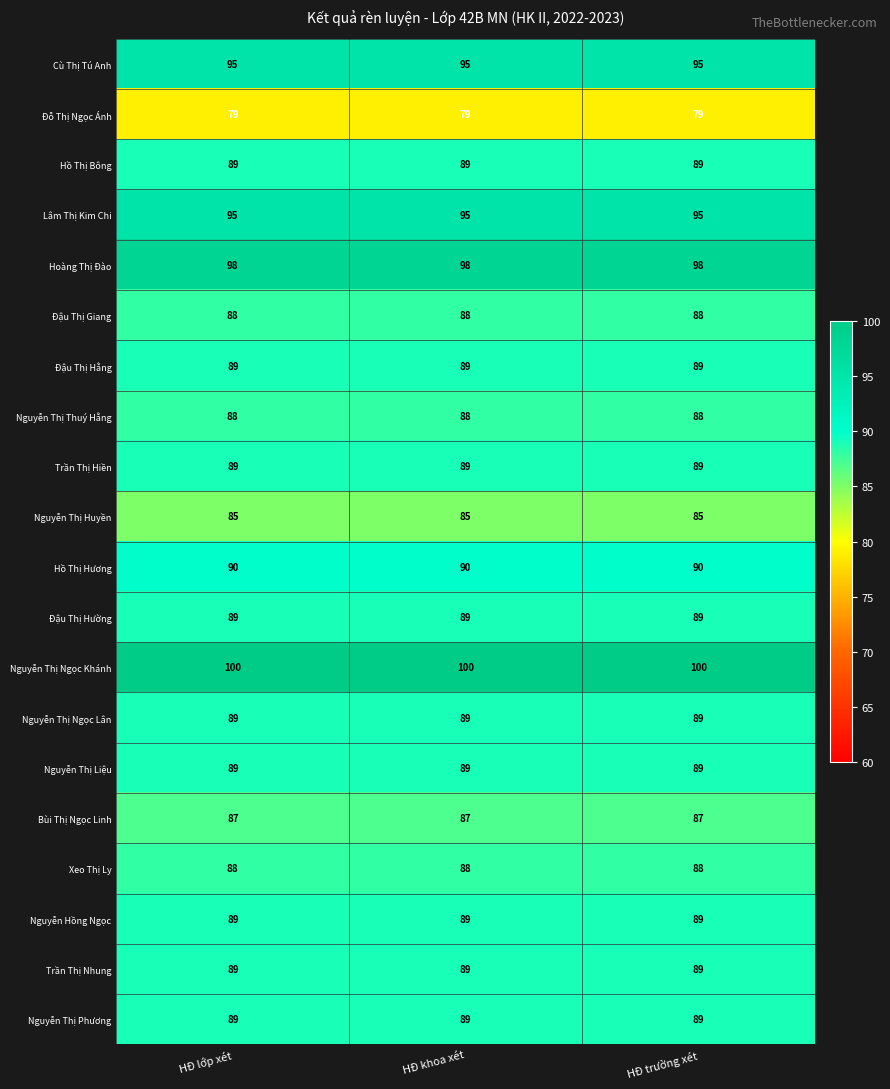

What is the maximum value for Hồ Thị Bông?

89